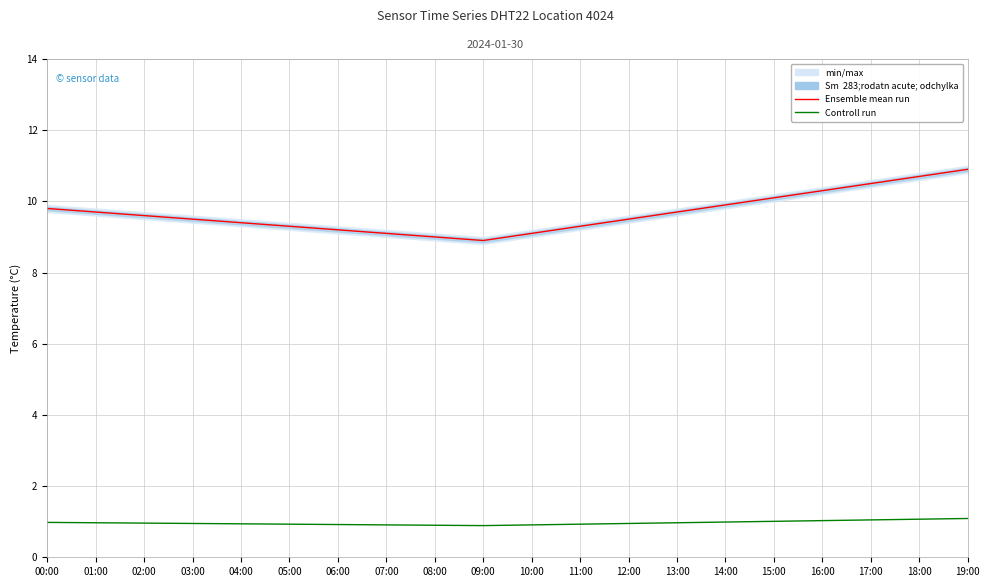

True or false: Controll run and Ensemble mean run cross at least once.

False